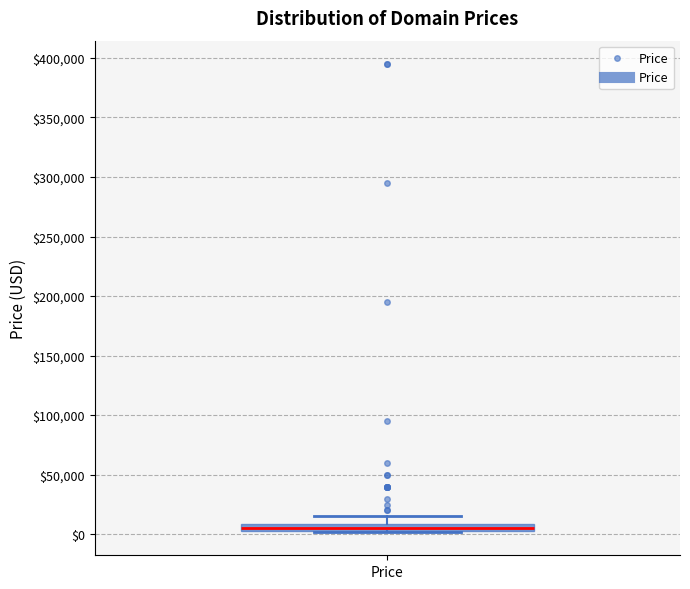

Where does the upper whisker of the box for Price end on the y-axis? The values are not printed on the chart, so give them approximately, as read against the axis.

15000